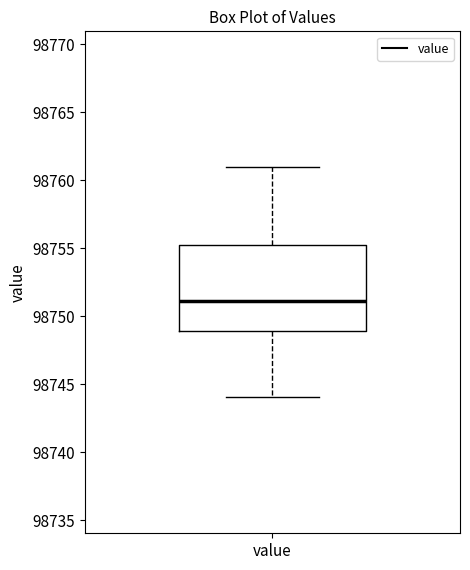

Where does the lower whisker of the box for value end on the y-axis? The values are not printed on the chart, so give them approximately, as read against the axis.

98744